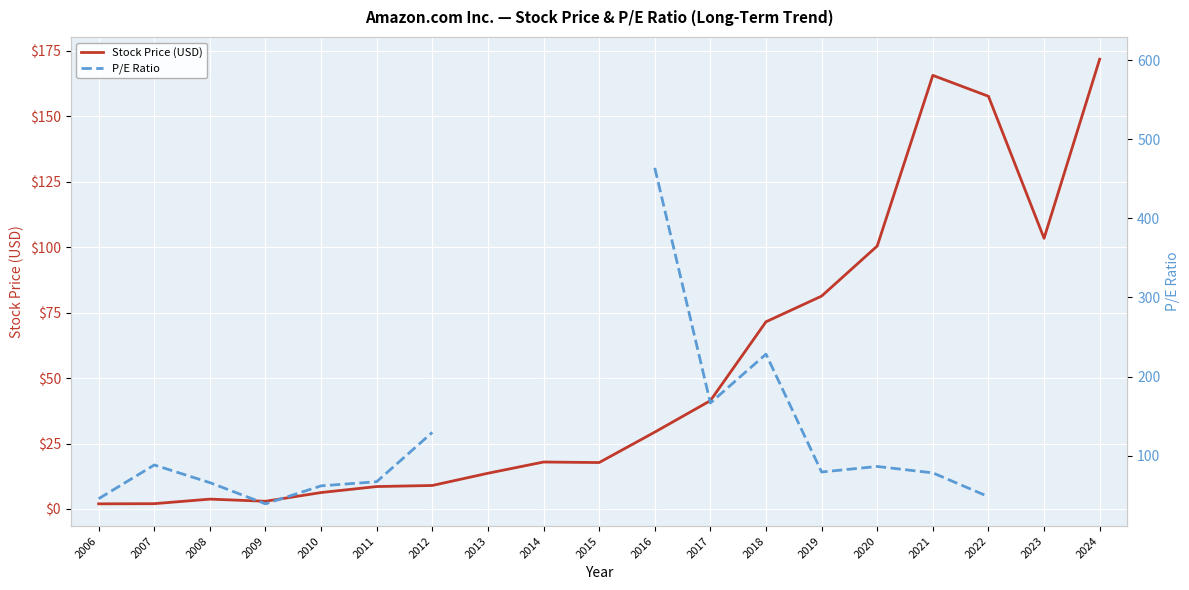

What is the difference between the maximum and second lowest values in the Stock Price (USD) series?

169.8